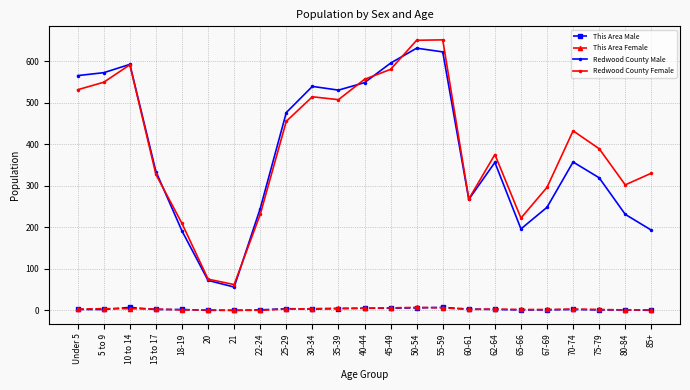

True or false: Redwood County Male has a value of 592 at 10 to 14.

True